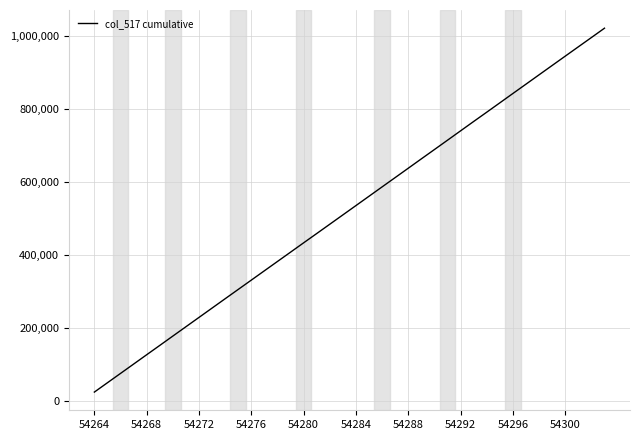

What is the greatest value displayed?

1020175